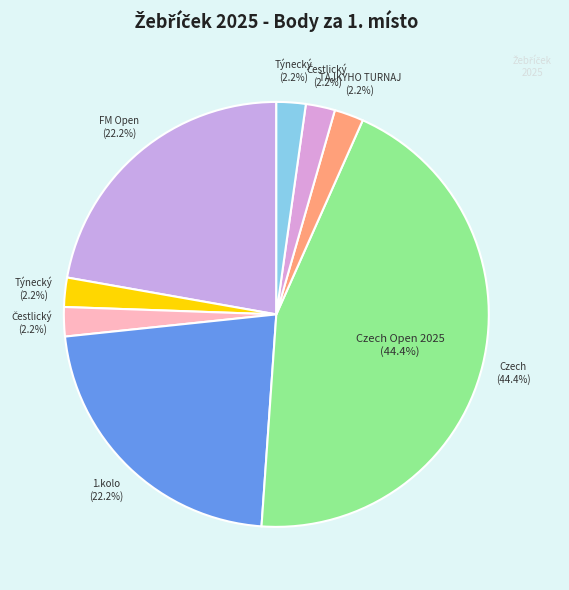

Does FM Open account for over 50% of the chart?

No